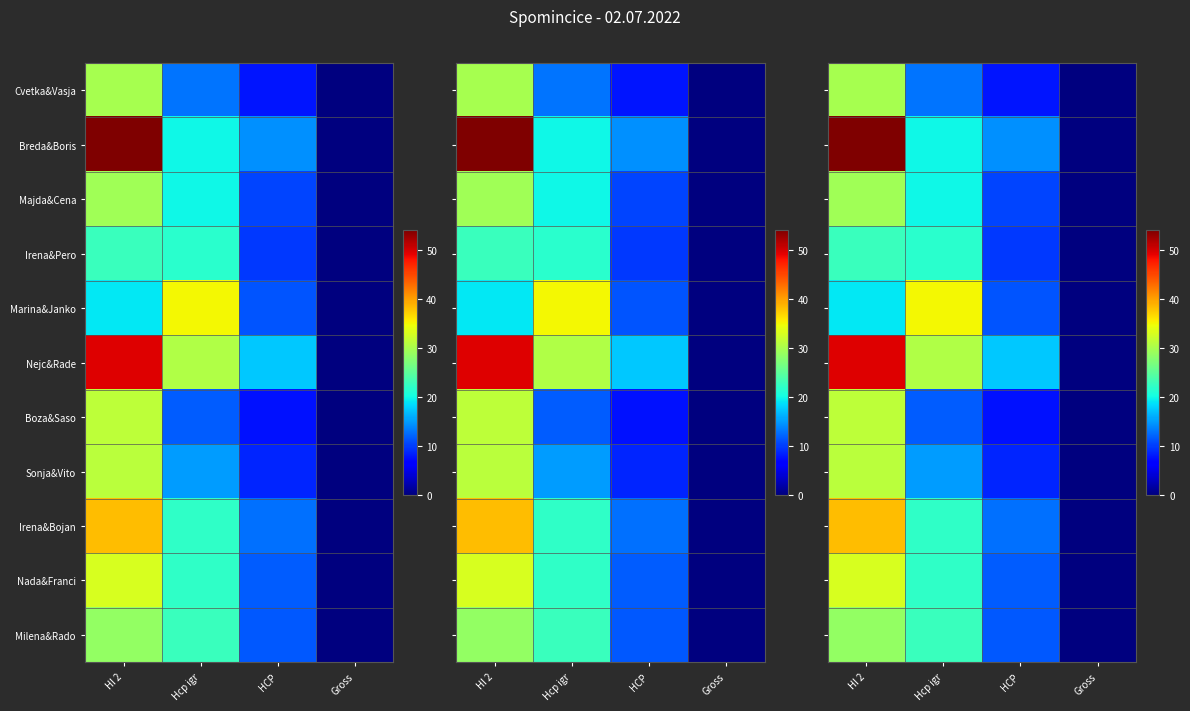

What is the total value across all series at HCP?

123.9